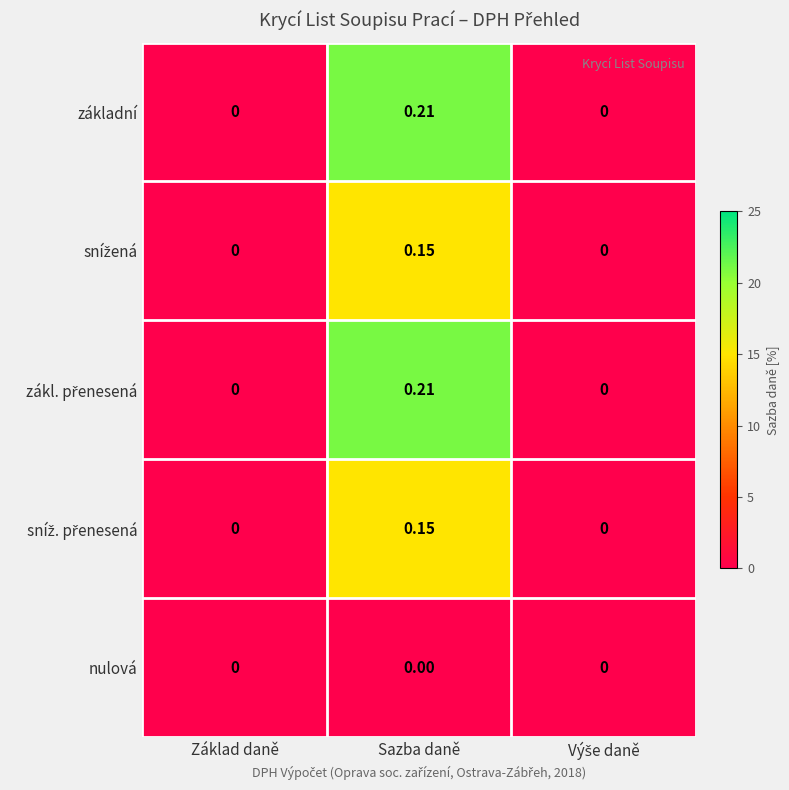

Which label corresponds to the largest value in the chart?

Sazba daně